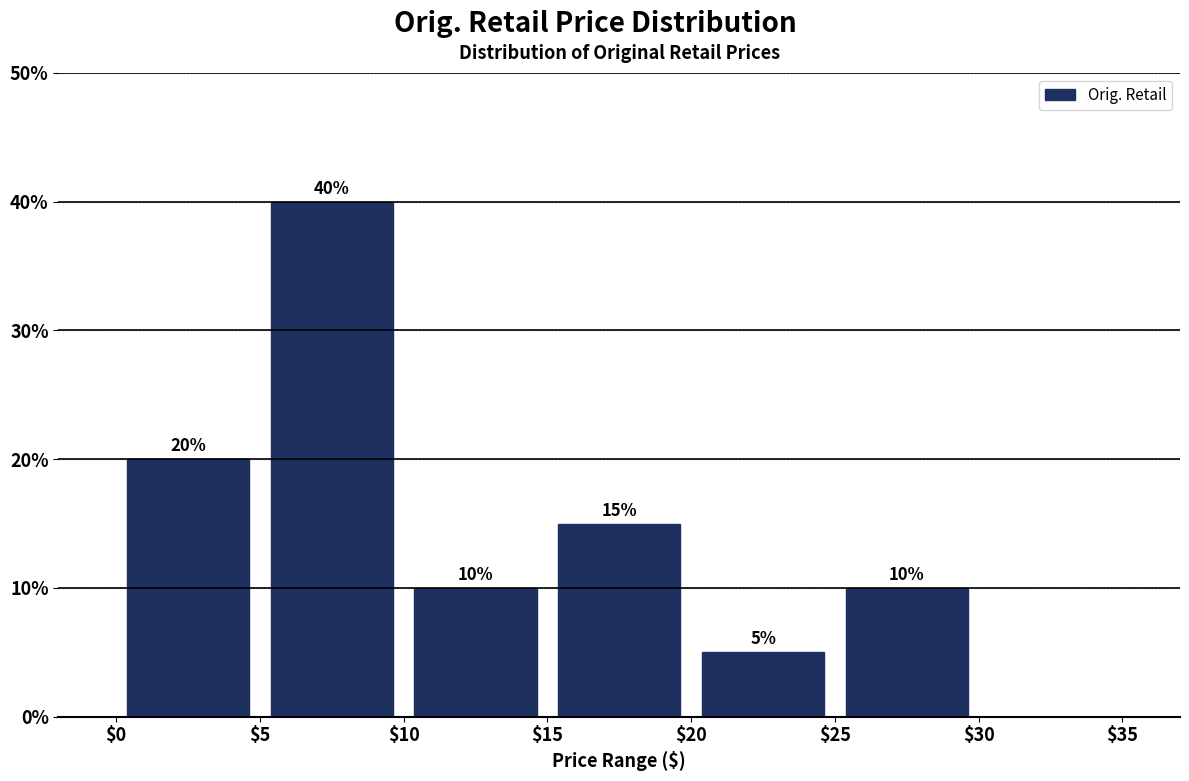

Which range on the x-axis has the tallest bar?

$5 to $10